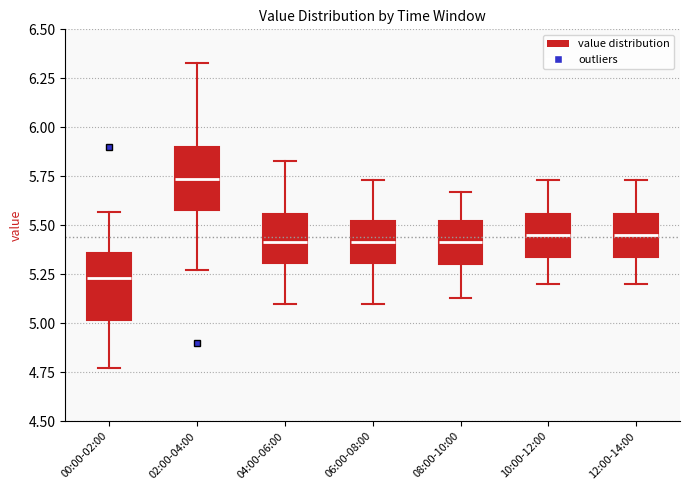

Which box's median line is the lowest?

00:00-02:00